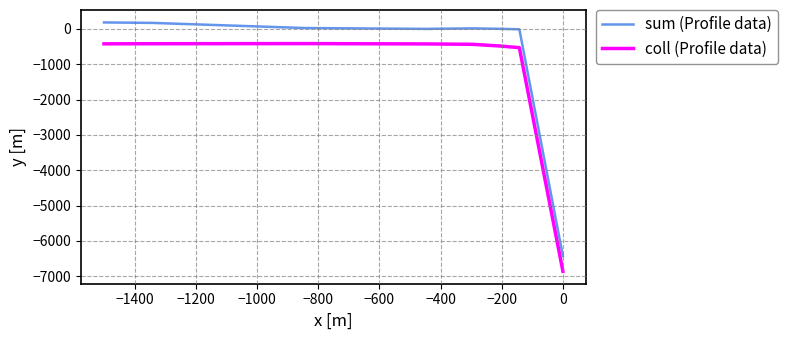

List the series in order of their overall mean, highest first.

sum (Profile data), coll (Profile data)